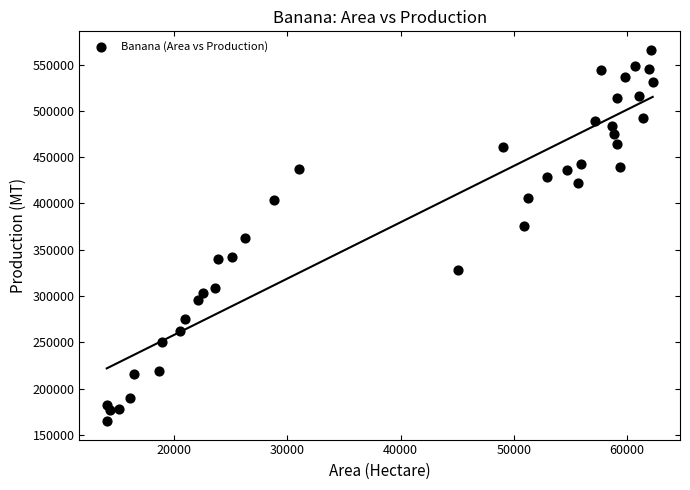

What is the range of Y values (max minus min)?

400916